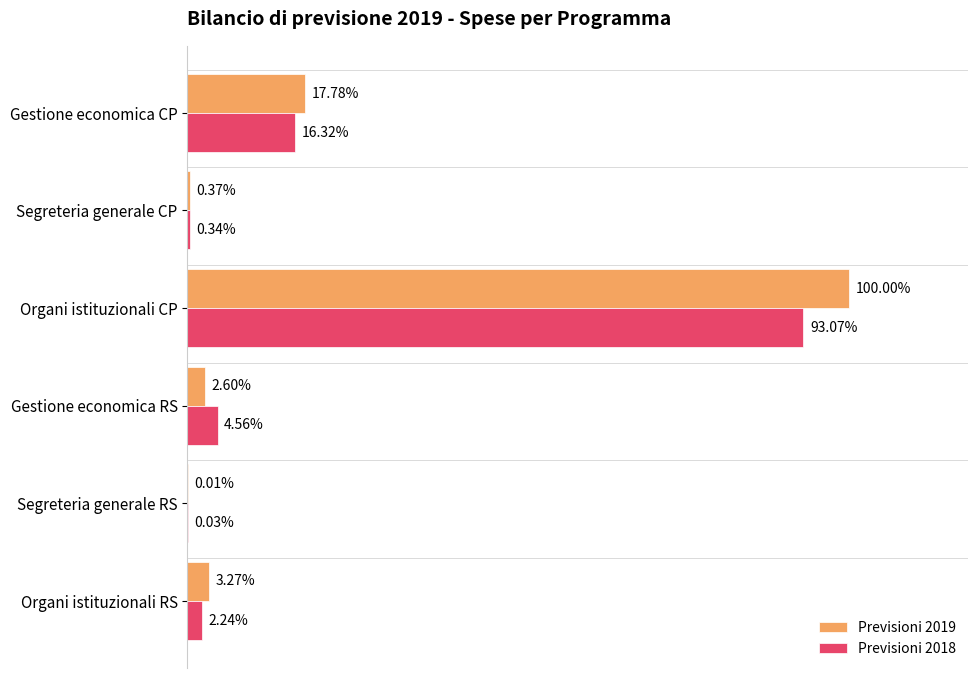

Reading left to right, what are all the values shown in this chart?

Previsioni 2019: 531625.7	1526.1	422308.3	16262206.0	60394.4	2891661.1
Previsioni 2018: 364498.8	5153.4	741062.0	15135814.6	54785.7	2654222.1